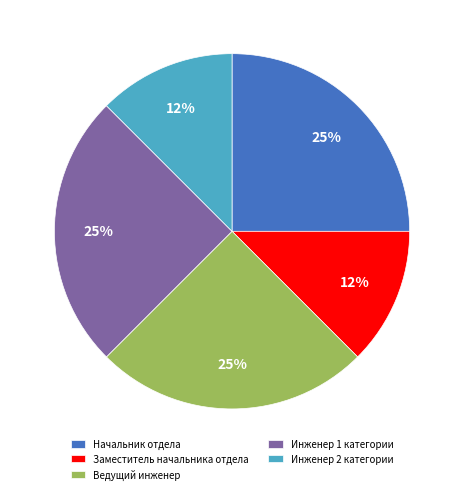

Do Заместитель начальника отдела and Начальник отдела together represent more than half of the pie?

No